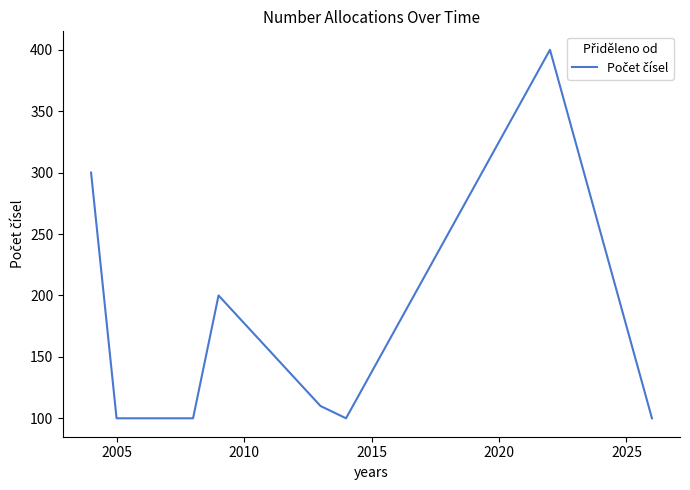

What is the minimum value shown in the chart?

100